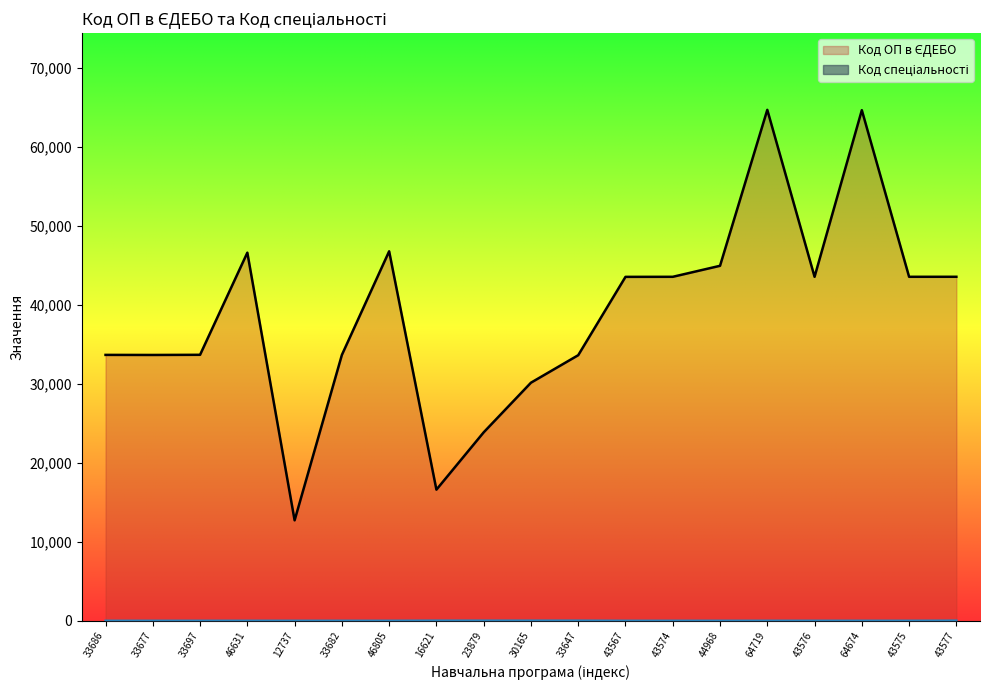

At which category does Код спеціальності reach its first local valley?

43567